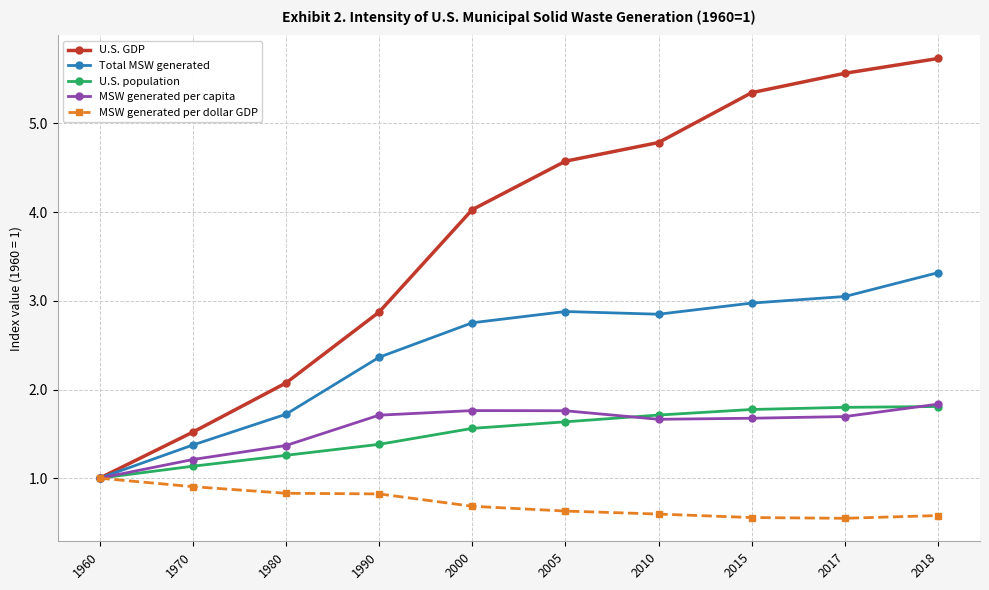

Which series has the largest range (max minus min)?

U.S. GDP